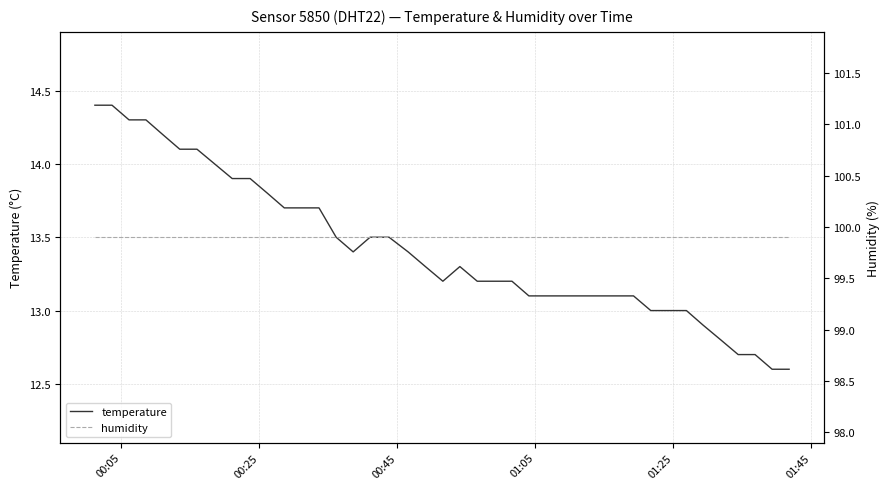

What is the value of the temperature point at the 8th from the left?

14.0